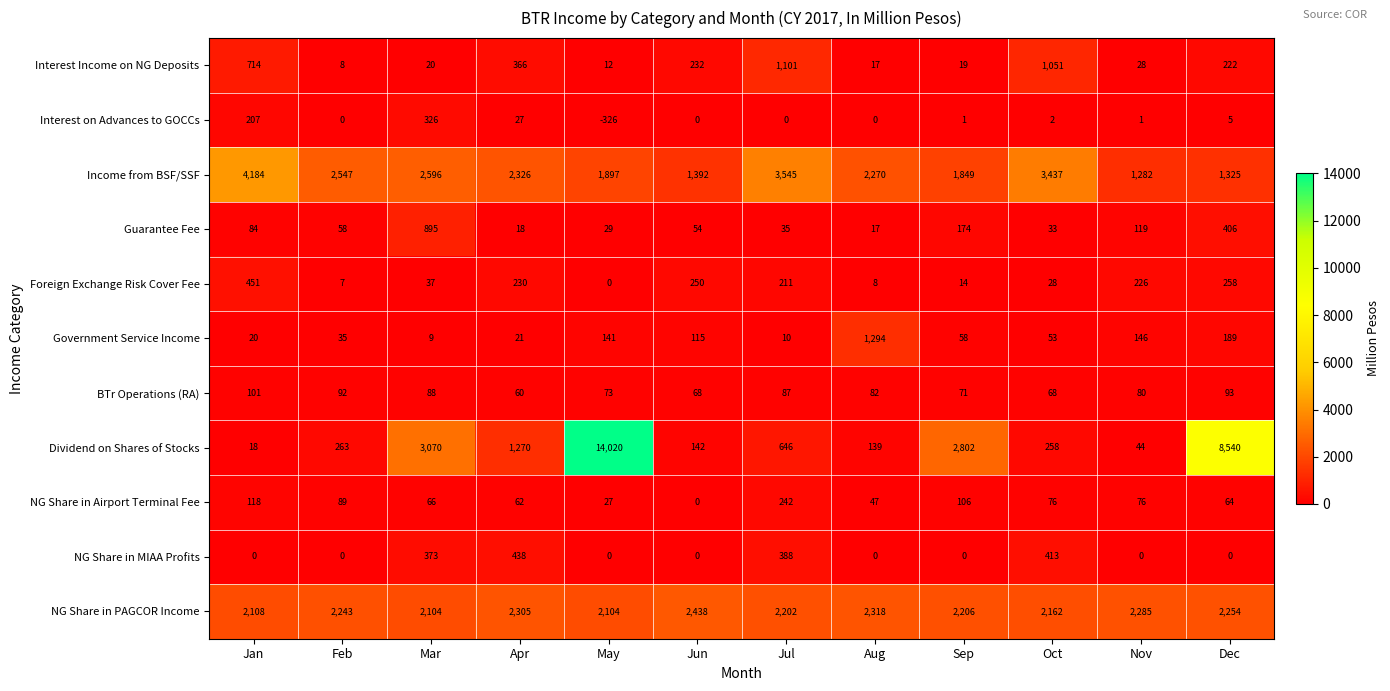

At which category does the chart reach its peak across all series?

May